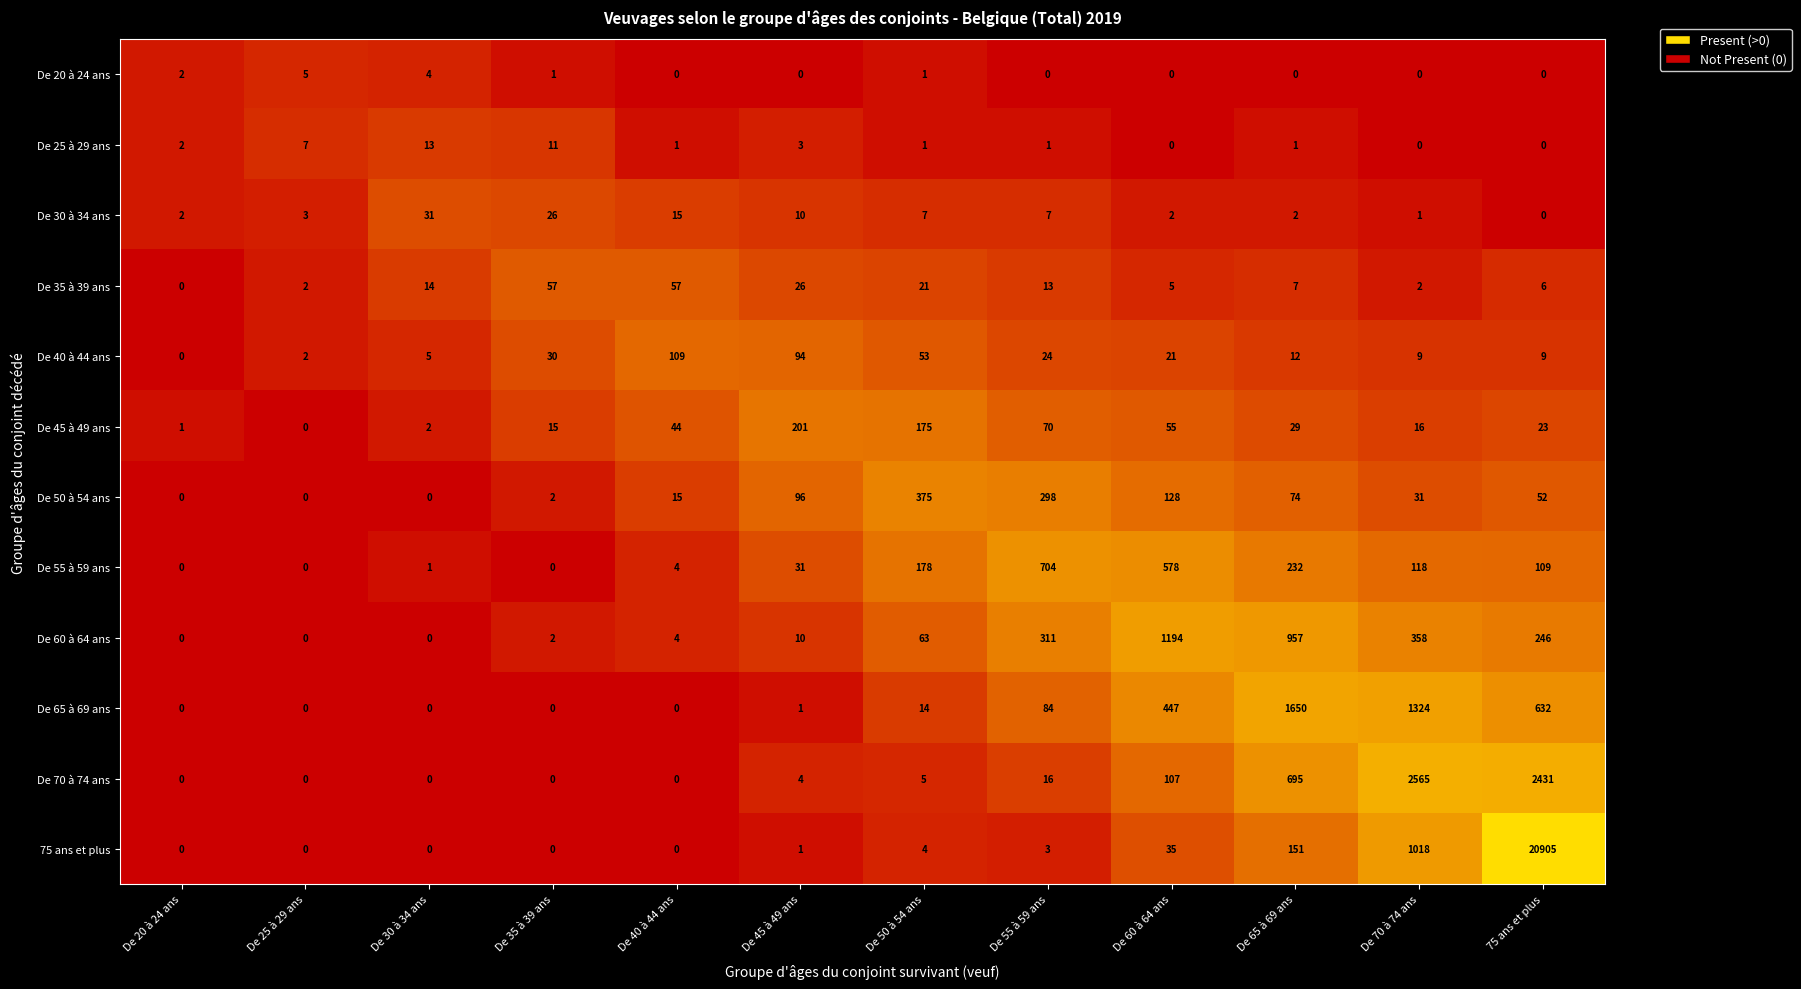

Where is De 30 à 34 ans nearest to the value 15?

De 40 à 44 ans